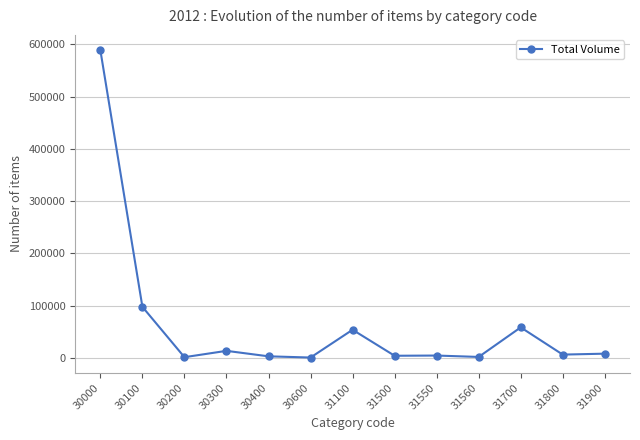

What is the greatest value displayed?

588644